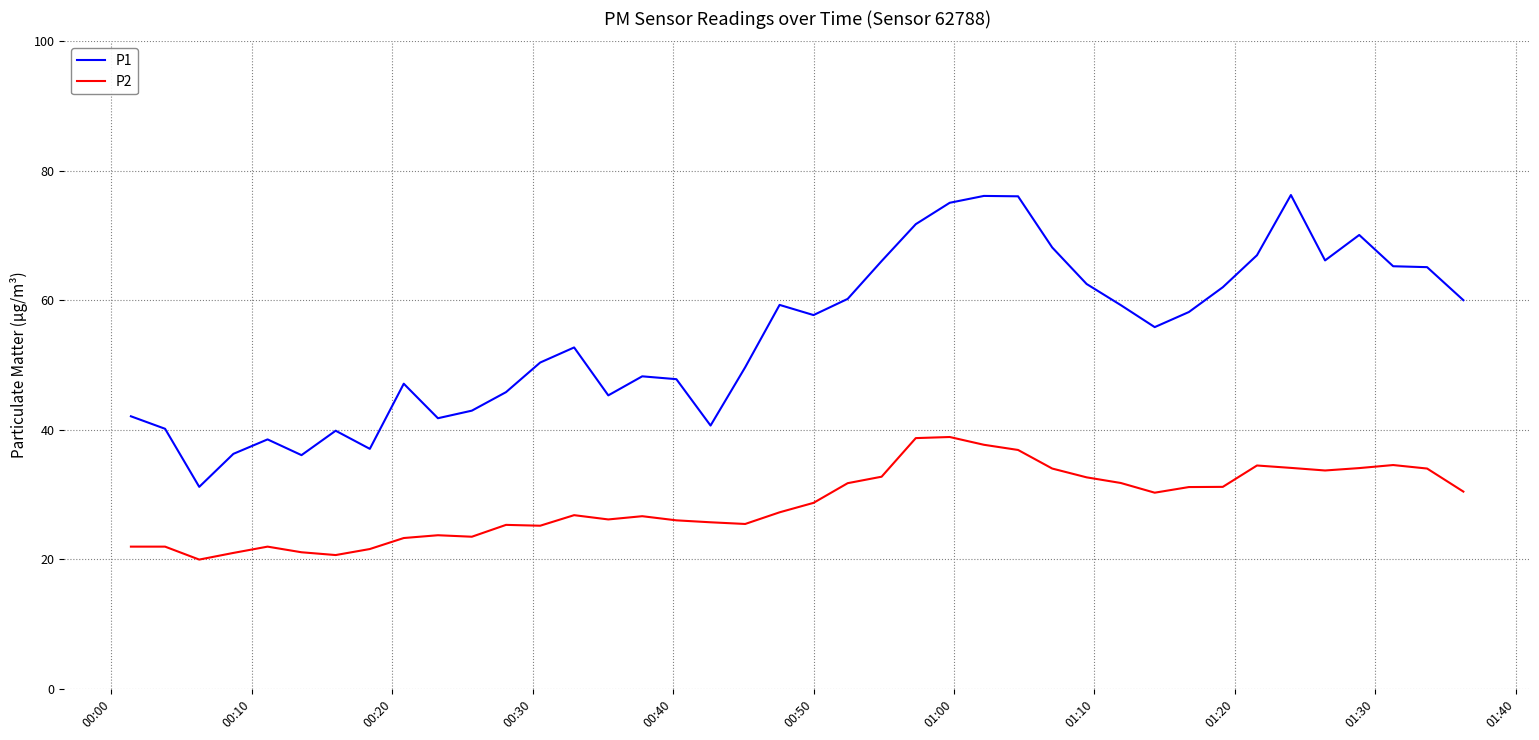

Rank the series by their maximum value, from lowest to highest.

P2, P1